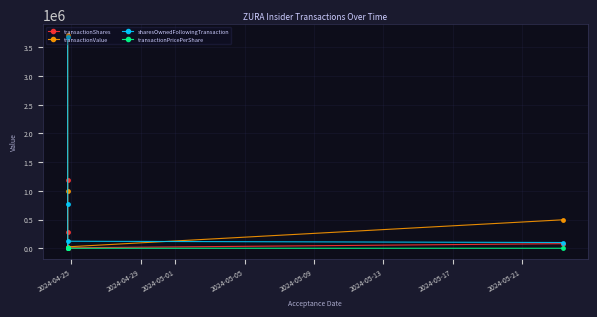

What is the difference between the second highest and minimum values in the transactionPricePerShare series?

0.5